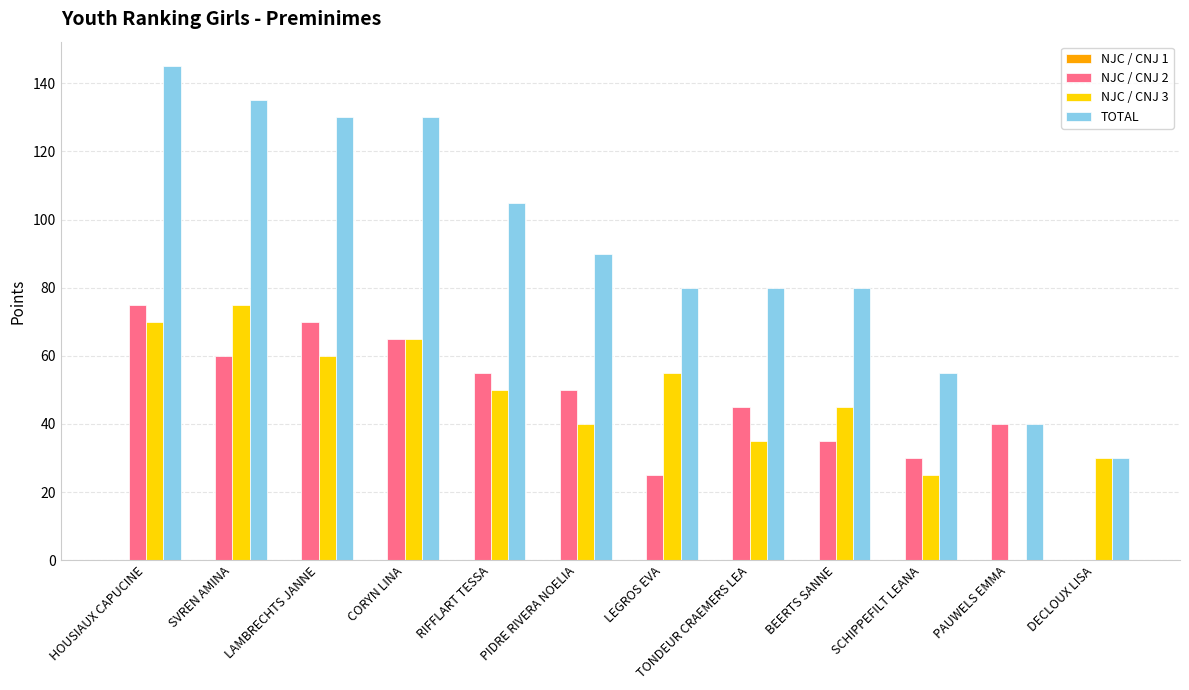

How many groups of bars are there?

12